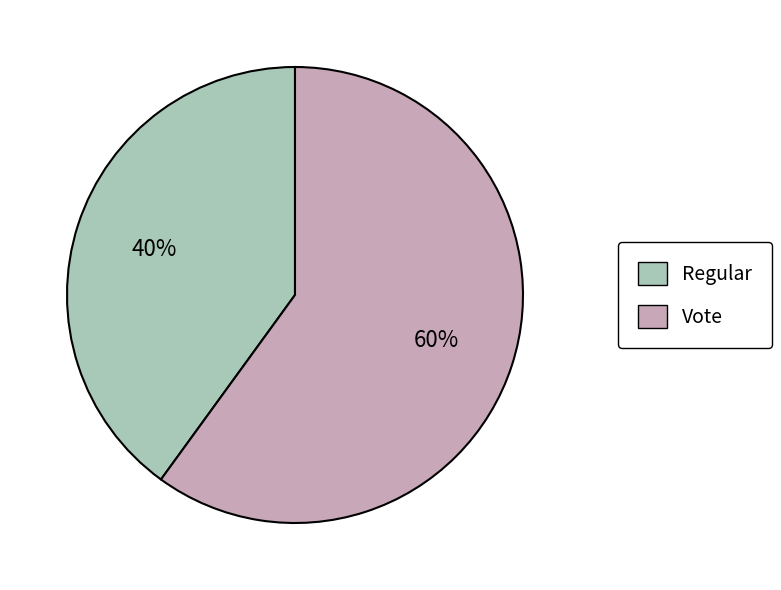

True or false: Vote accounts for 60% of the total.

True